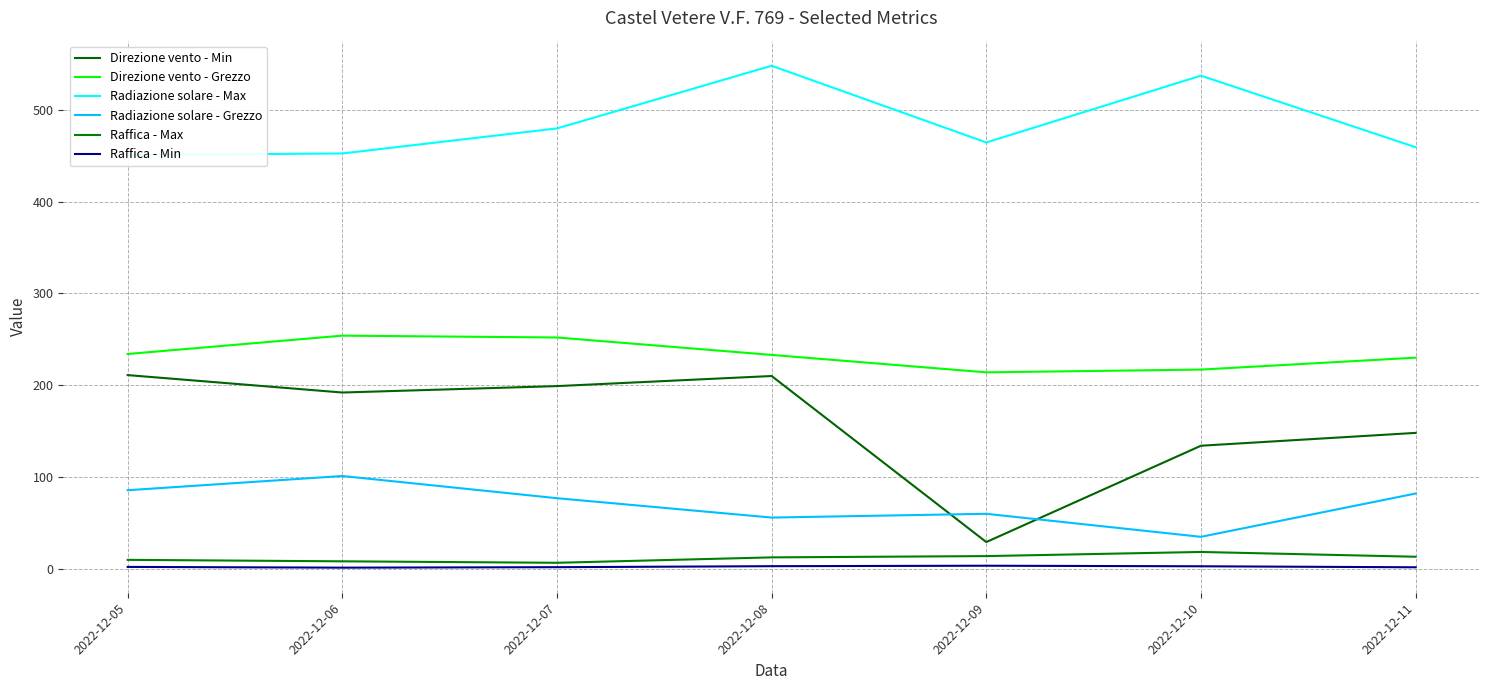

What is the sum of all Raffica - Min values?

14.6